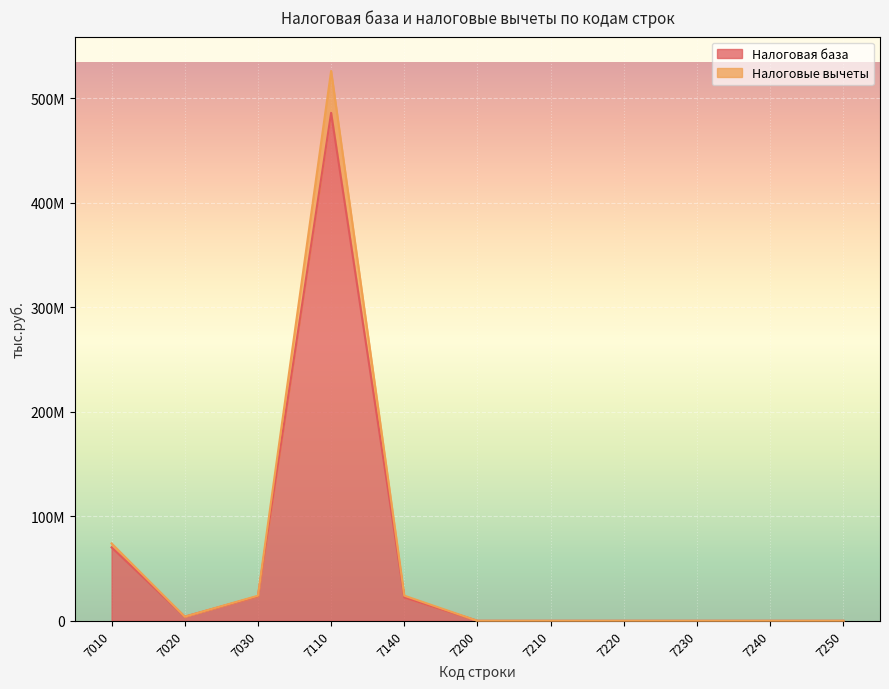

True or false: Налоговая база and Налоговые вычеты intersect in this chart.

False